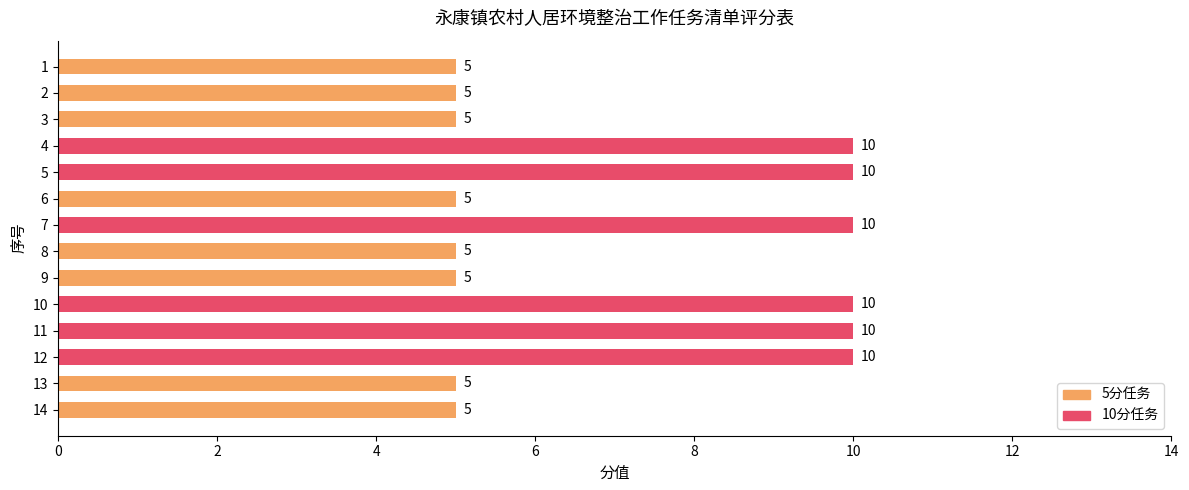

The chart shows a value of 10 at 11. True or false?

True